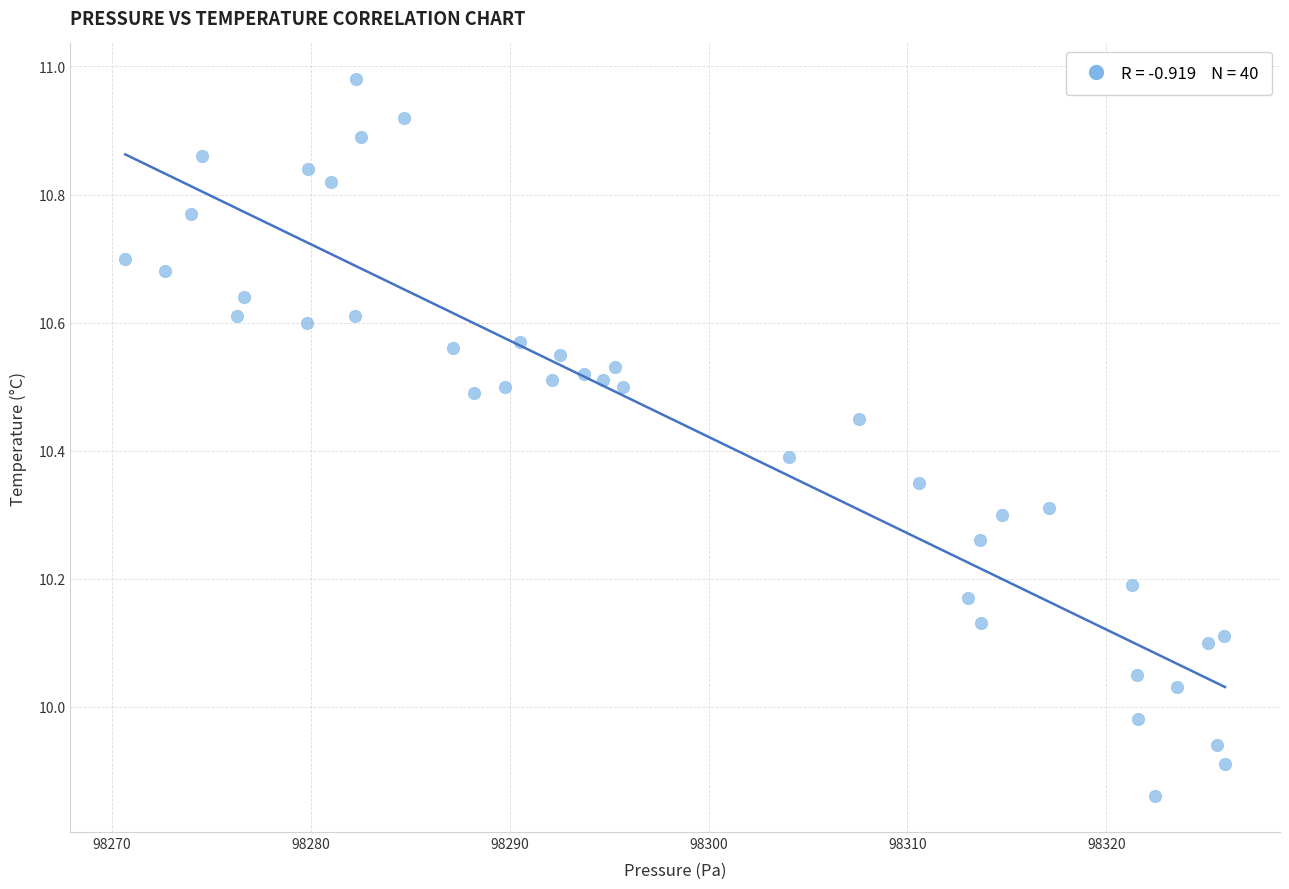

What is the range of X values (max minus min)?

55.3